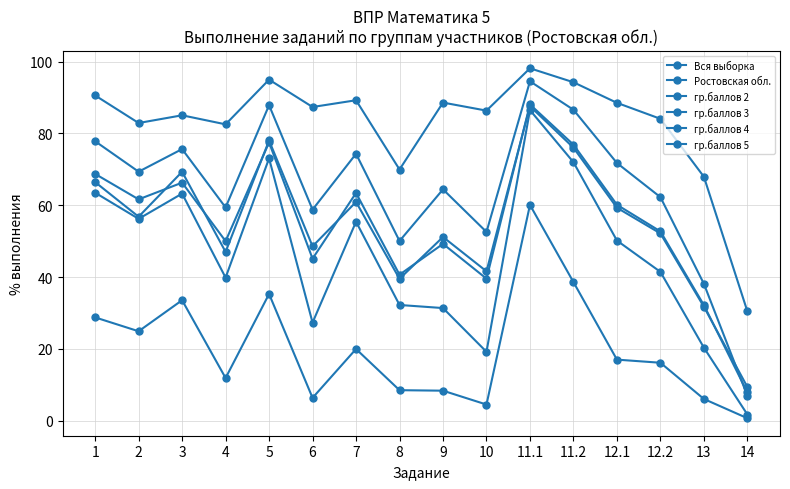

List the series in order of their peak value, lowest first.

гр.баллов 2, гр.баллов 3, Вся выборка, Ростовская обл., гр.баллов 4, гр.баллов 5